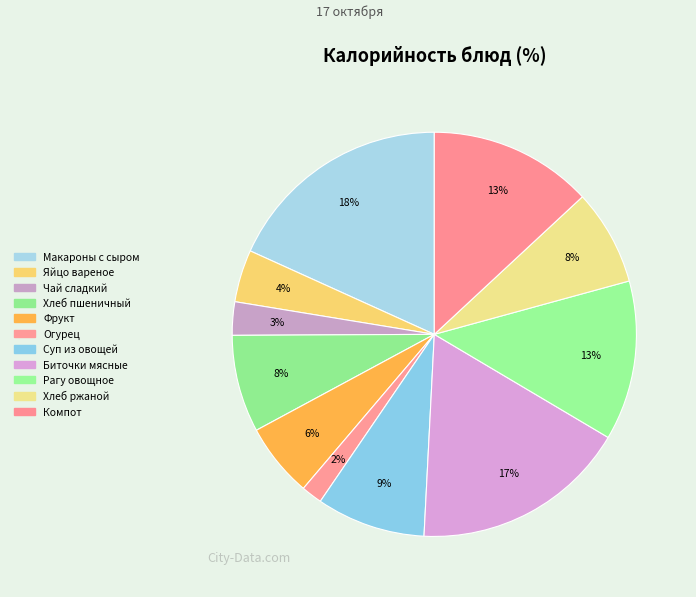

How many slices are in this pie chart?

11